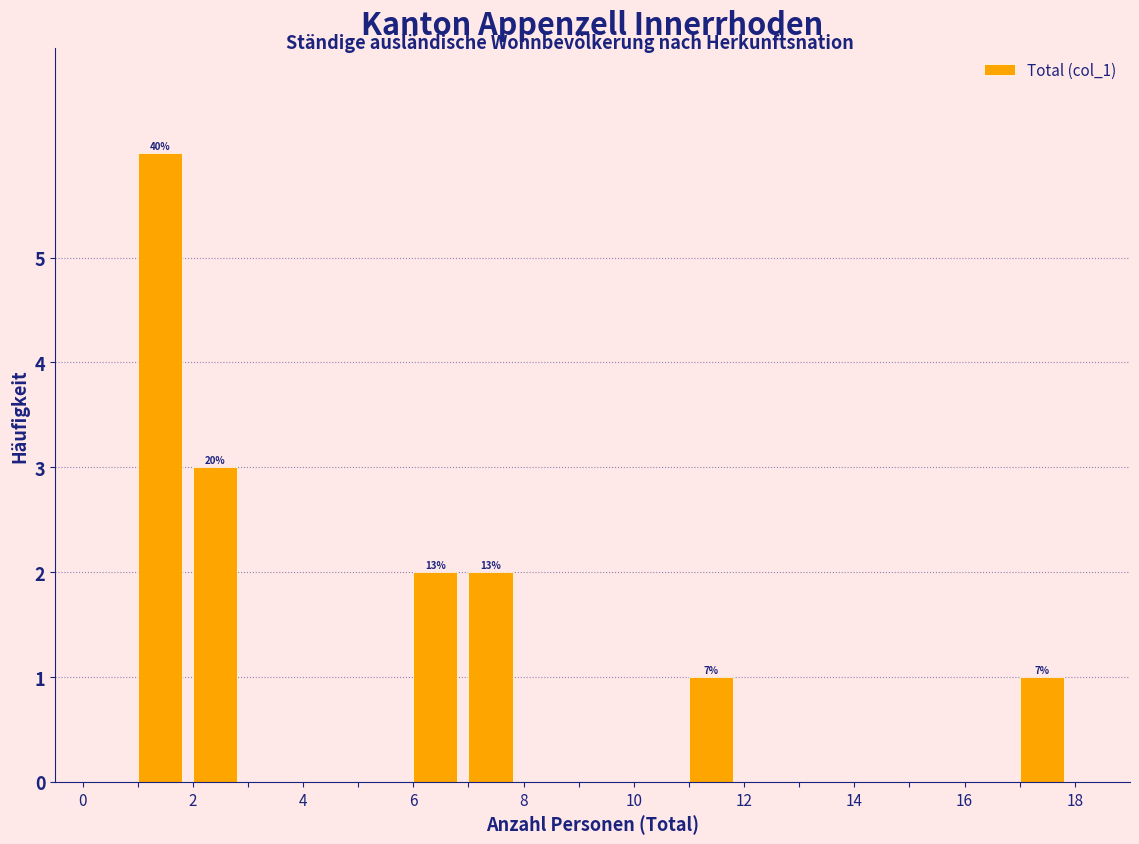

Over which range of the x-axis is the bar tallest?

1 to 2